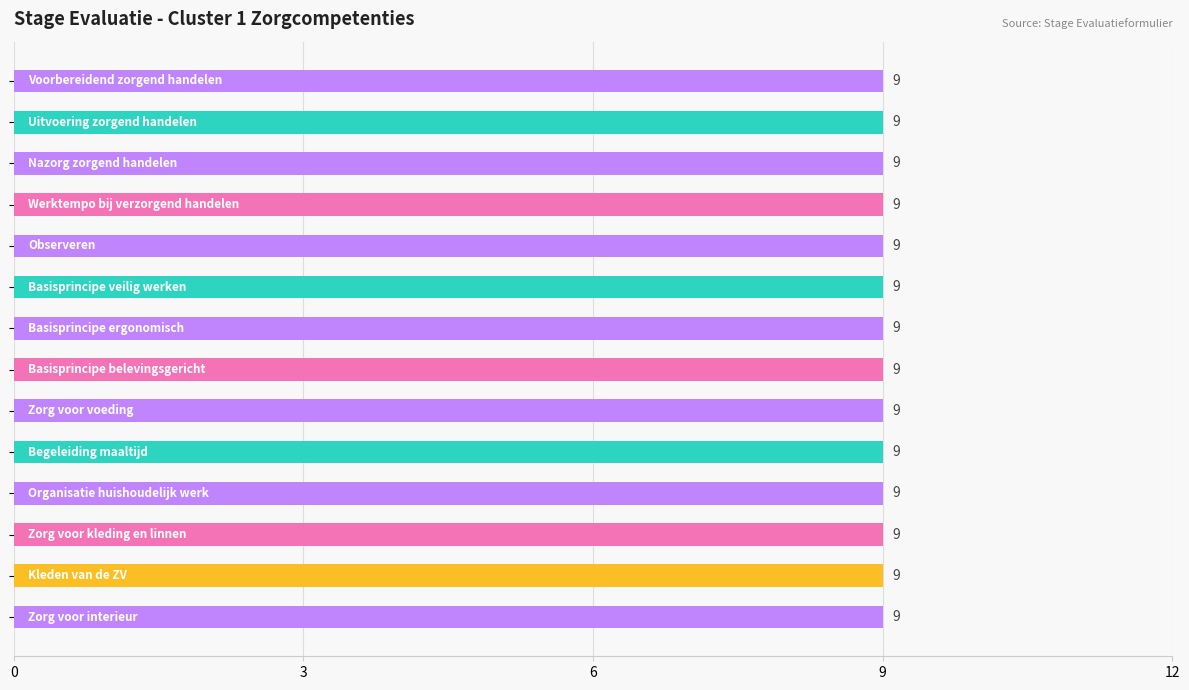

The value of col_31 (Eind Score) at Nazorg zorgend handelen is 9. True or false?

True